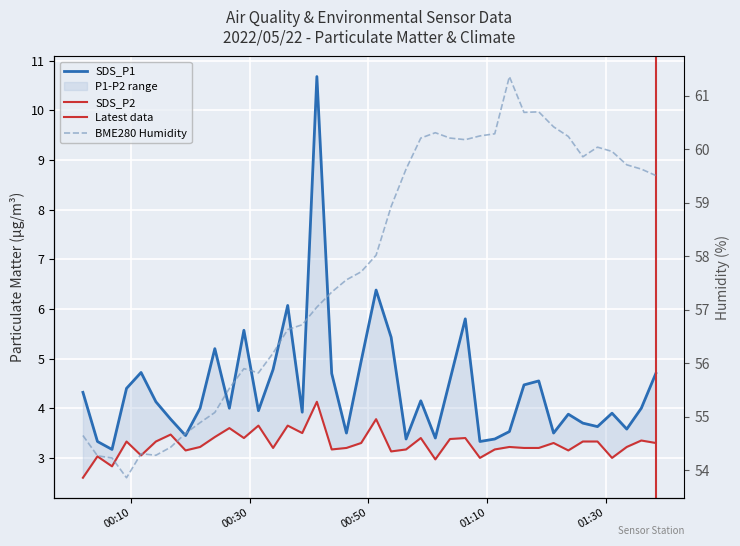

What is the value of the SDS_P2 point at the 40th from the left?

3.3